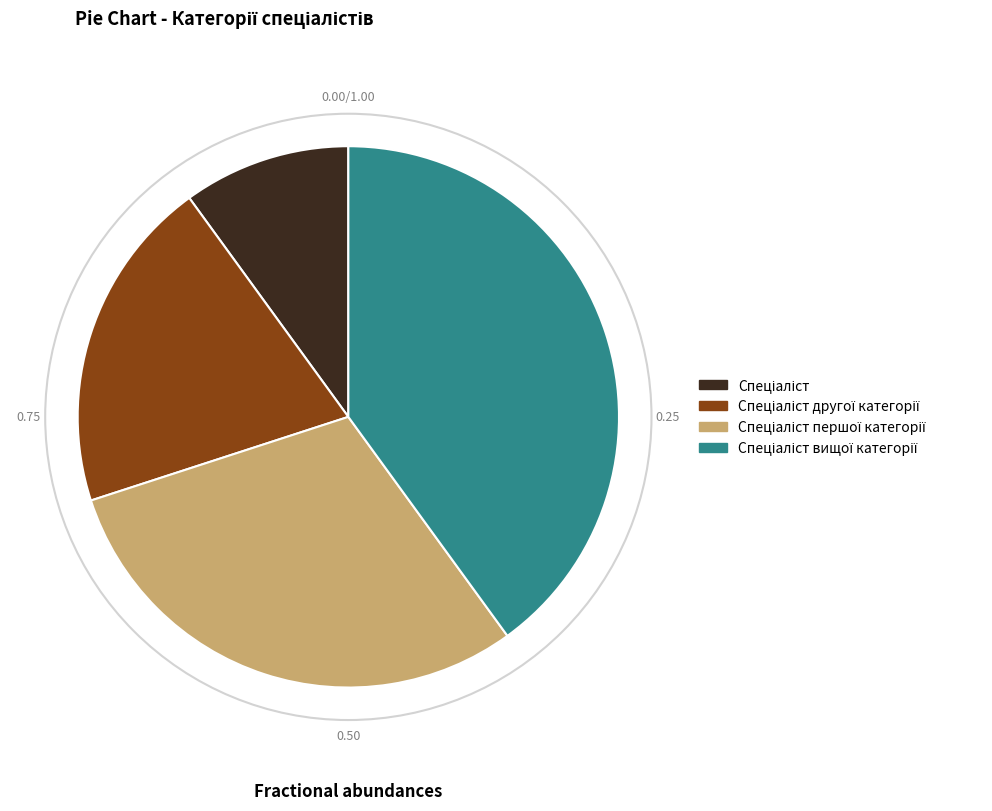

Does any single category account for the majority?

No